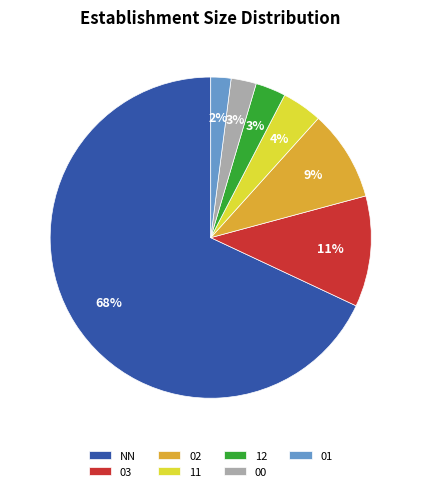

The NN slice represents 73% of the pie. True or false?

False